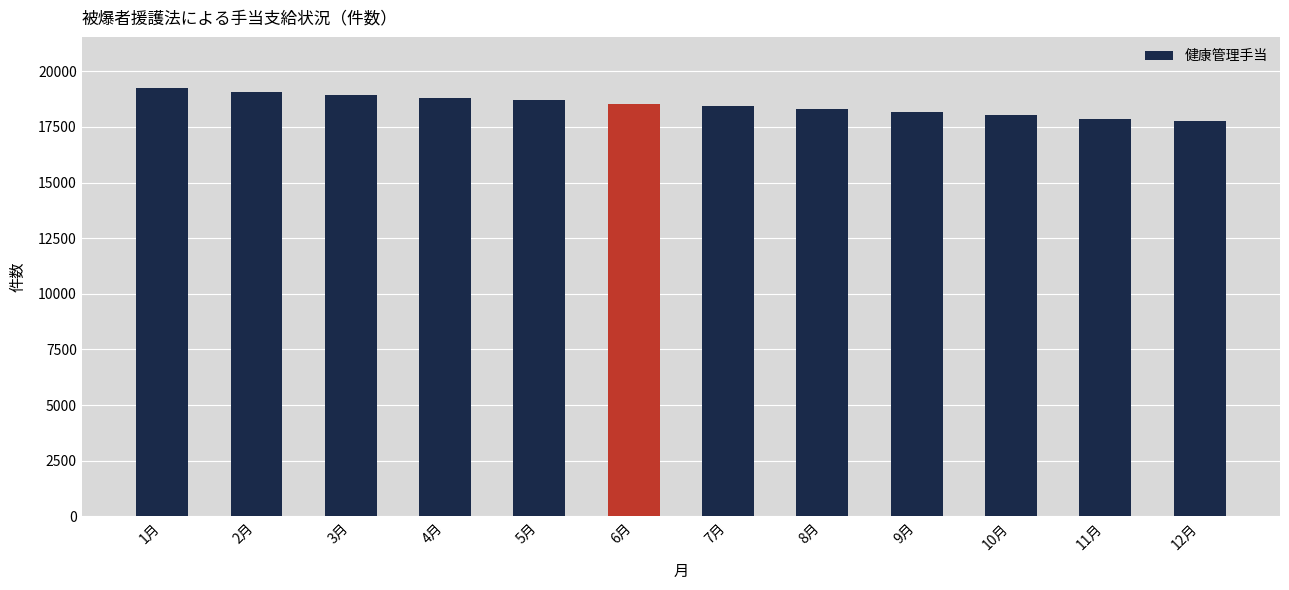

Approximately how many times larger is the value at 5月 compared to 6月?

1.0